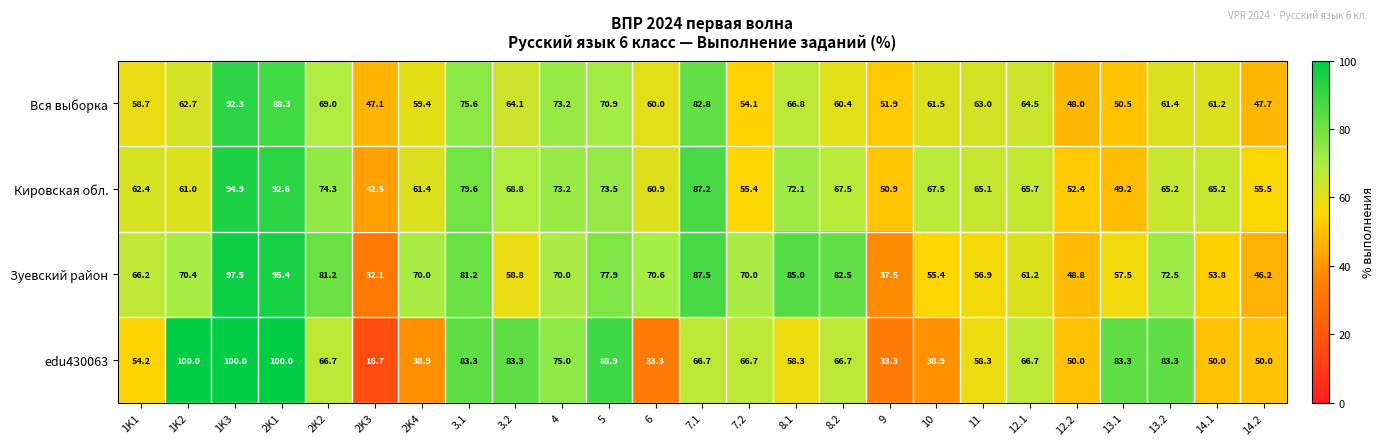

Read the Зуевский район value at 11.

56.9